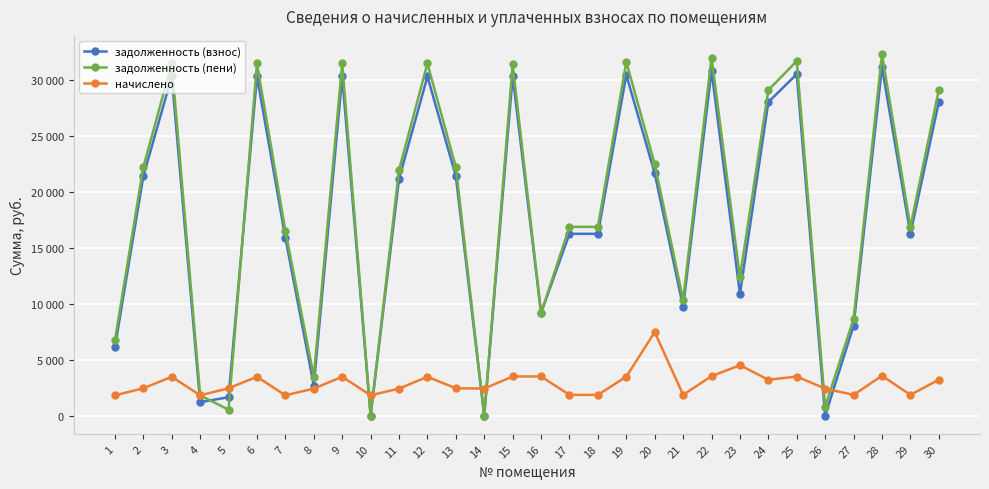

Reading right to left, what are all the values shown in this chart?

задолженность (взнос): 30=28043.4	29=16265.1	28=31153.7	27=8040.8	26=7.1	25=30541.7	24=28043.4	23=10879.0	22=30847.9	21=9733.1	20=21670.0	19=30471.5	18=16265.1	17=16265.1	16=9192.8	15=30363.9	14=0.0	13=21415.0	12=30338.0	11=21160.1	10=0.0	9=30338.0	8=2697.5	7=15908.2	6=30340.7	5=1654.0	4=1216.8	3=30338.0	2=21415.0	1=6127.0
задолженность (пени): 30=29115.9	29=16887.2	28=32345.2	27=8662.9	26=816.3	25=31709.8	24=29115.9	23=12384.4	22=32027.6	21=10355.1	20=22498.8	19=31635.7	18=16887.2	17=16887.2	16=9192.8	15=31414.5	14=0.0	13=22234.0	12=31498.2	11=21969.4	10=0.0	9=31498.2	8=3506.8	7=16516.6	6=31500.9	5=537.0	4=1825.2	3=31498.2	2=22234.0	1=6735.4
начислено: 30=3217.5	29=1866.2	28=3574.3	27=1866.2	26=2427.8	25=3504.2	24=3217.5	23=4516.2	22=3539.2	21=1866.2	20=7477.8	19=3492.4	18=1866.2	17=1866.2	16=3510.0	15=3510.0	14=2427.8	13=2457.0	12=3480.8	11=2427.8	10=1825.2	9=3480.8	8=2427.8	7=1825.2	6=3480.8	5=2457.0	4=1825.2	3=3480.8	2=2457.0	1=1825.2